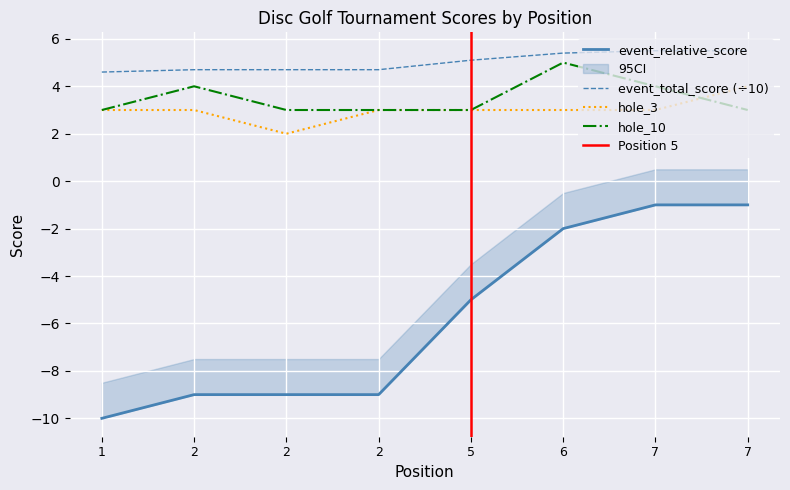

What is the sum of the event_total_score values at 1 and 7?

10.1